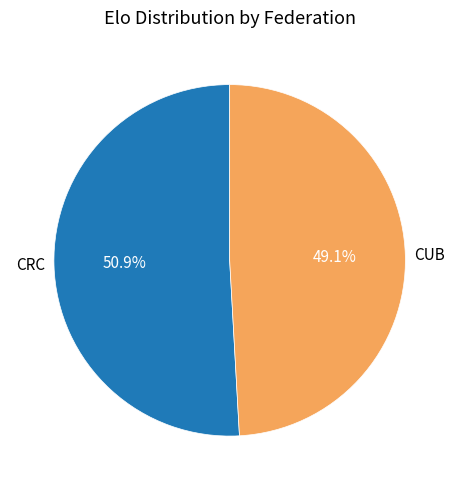

How many segments does this pie chart have?

2